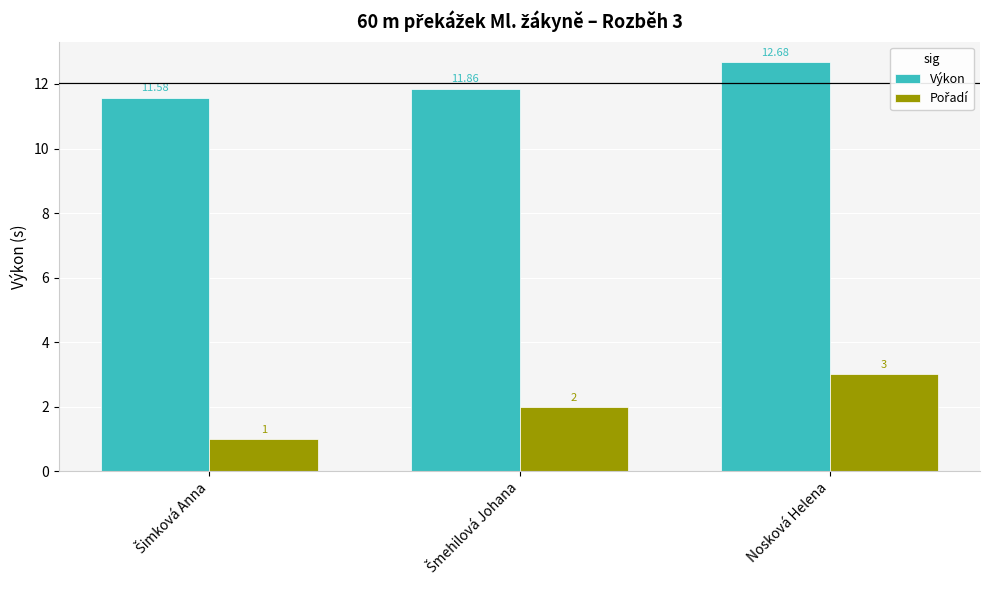

How many categories are shown in the chart?

3